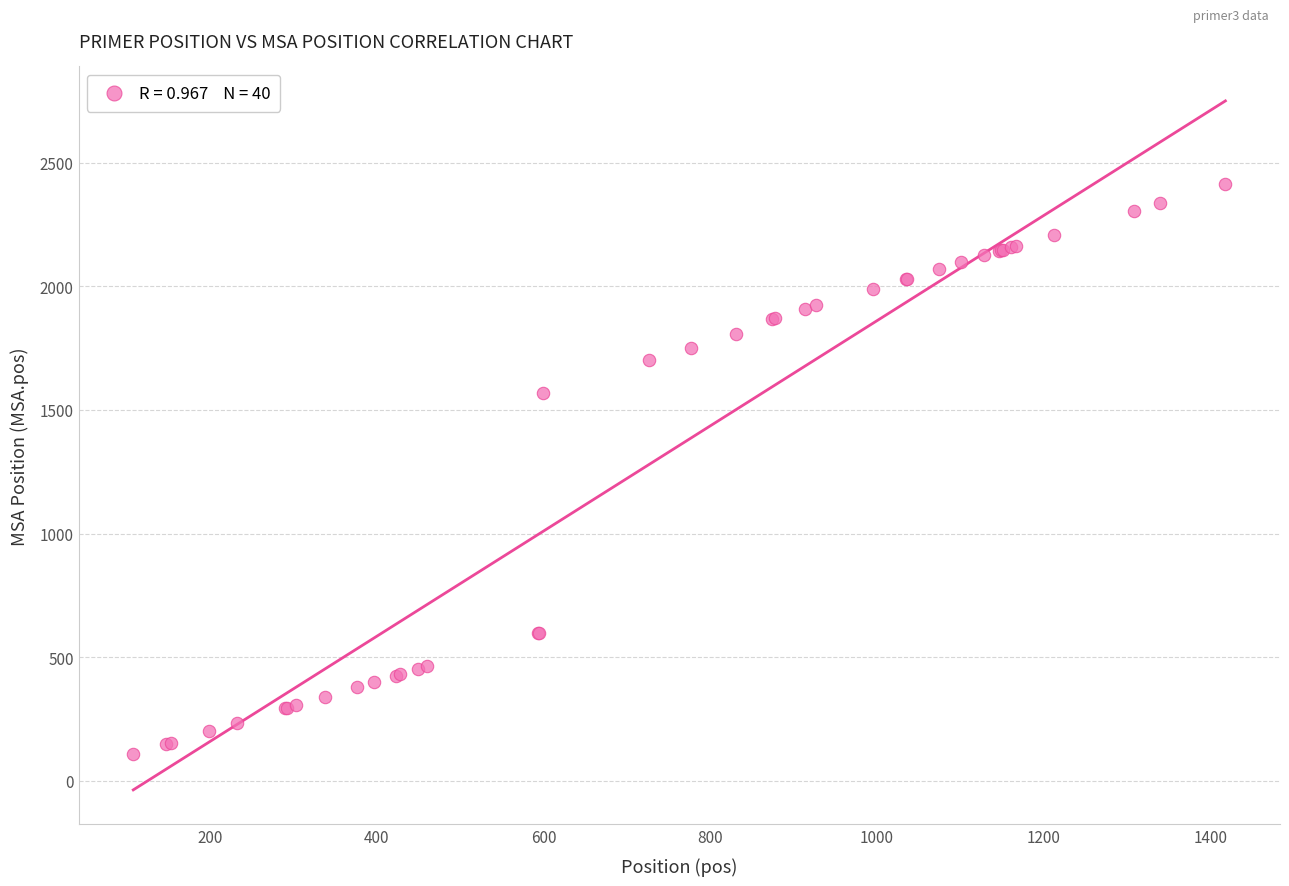

What Y value in the scatter plot is closest to 1261?

1570